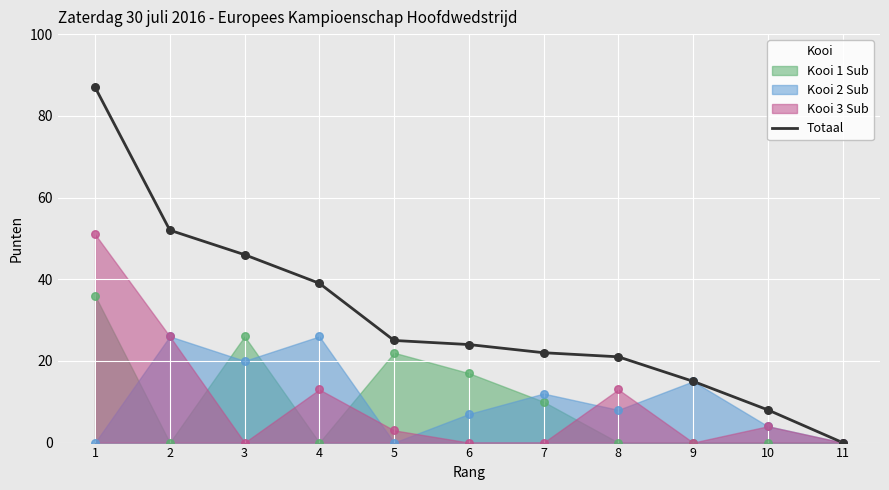

What is the change in value from 7 to 10?

-14